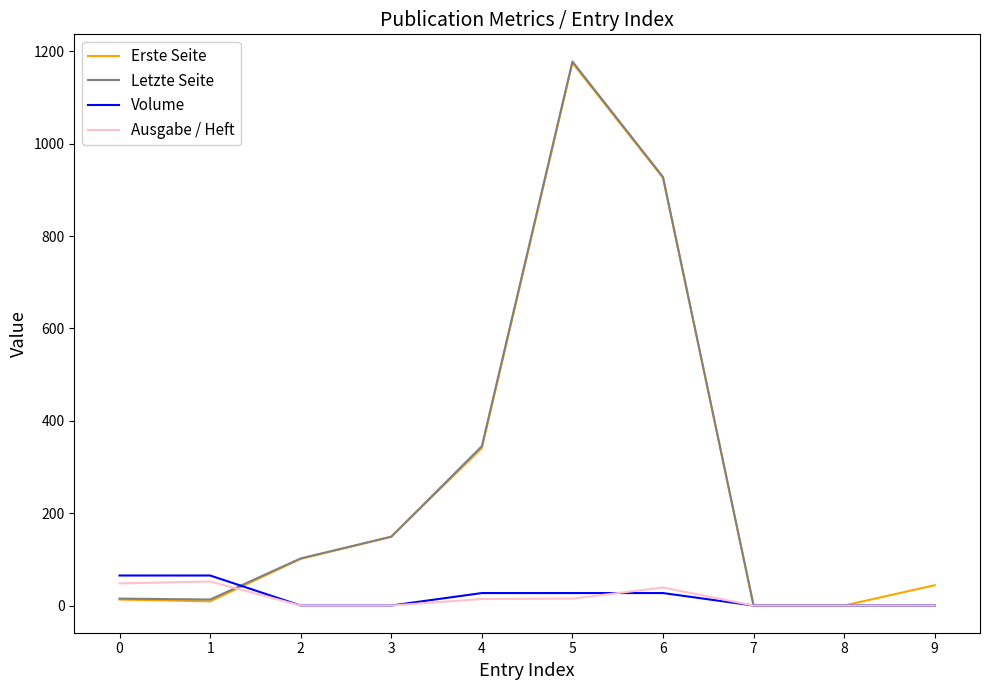

Is the value of Erste Seite at 9 greater than the value of Letzte Seite at 6?

No